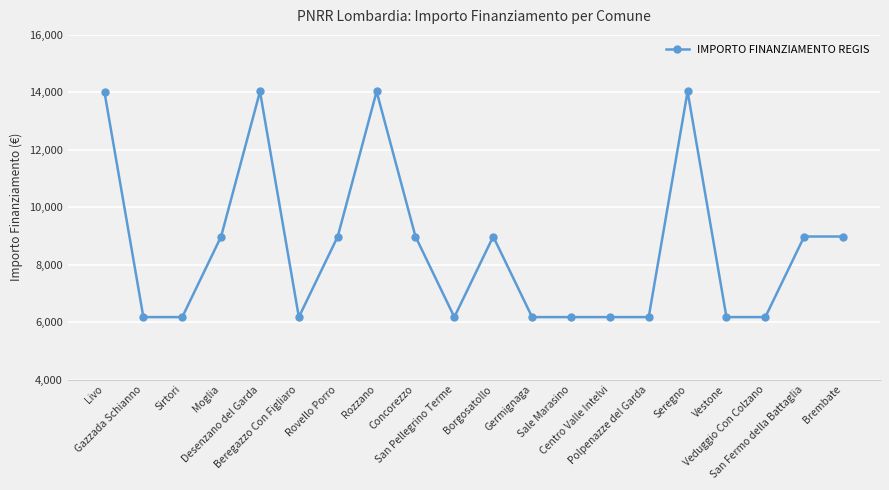

What is the label of the 12th point from the left?

Germignaga